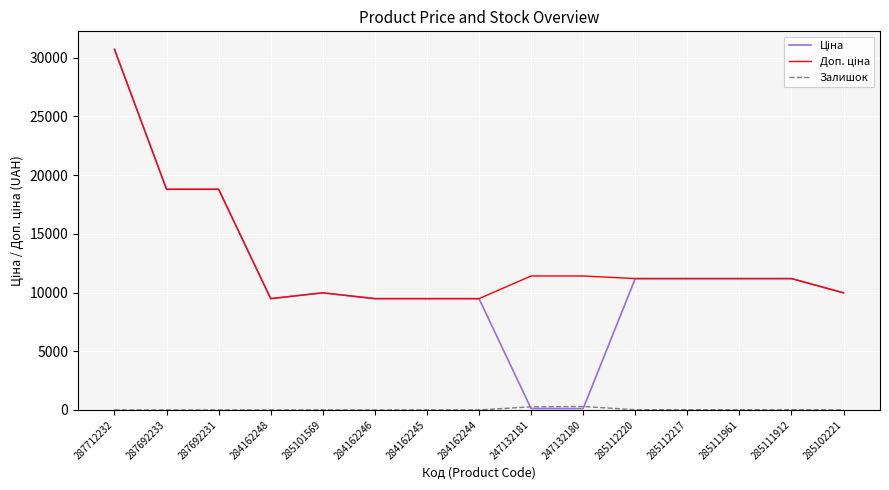

At which category is the sum across all series the highest?

287712232